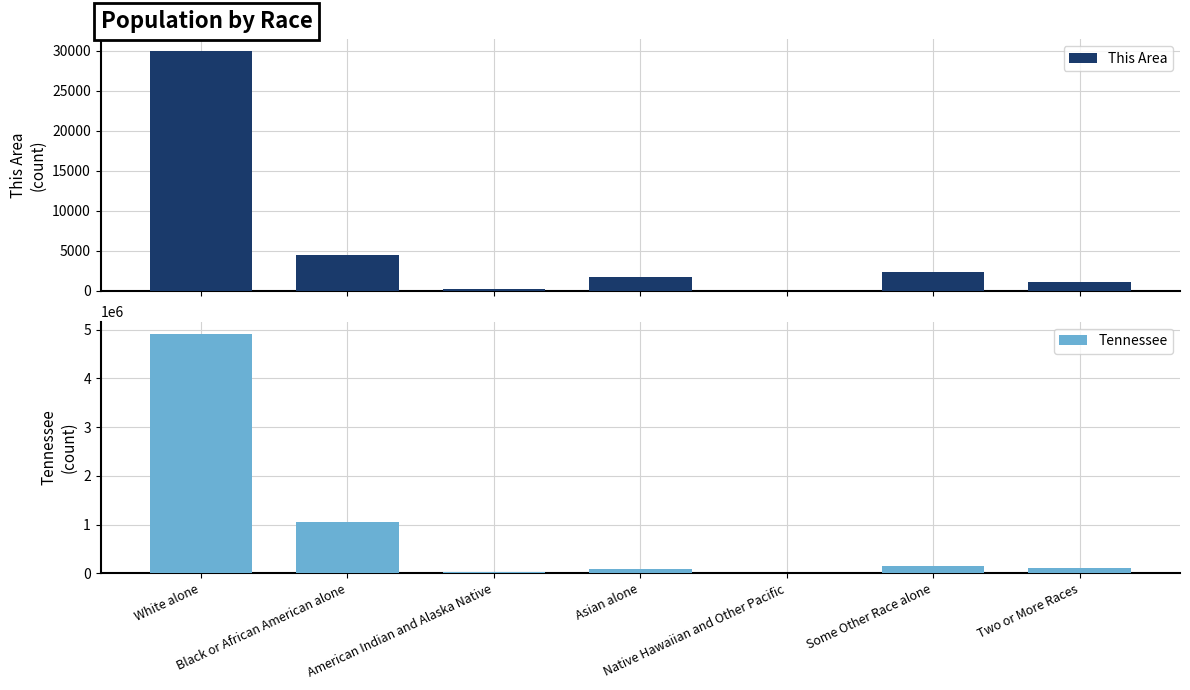

What is the smallest value displayed?

32